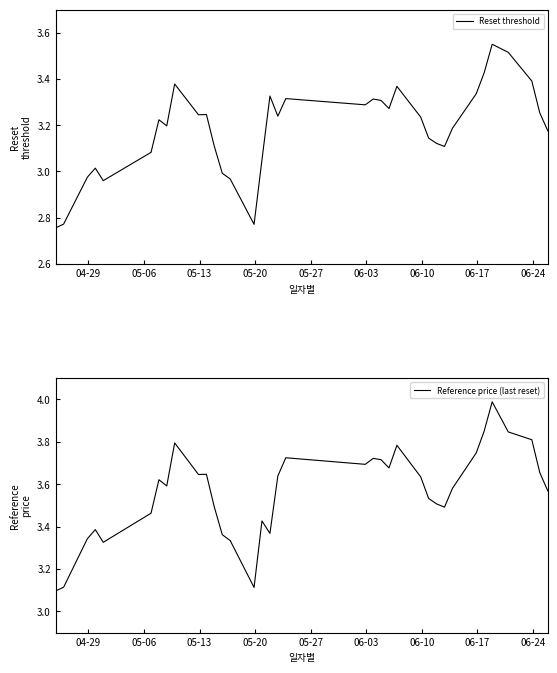

List the series in order of their peak value, highest first.

Reference price (last reset), Reset threshold